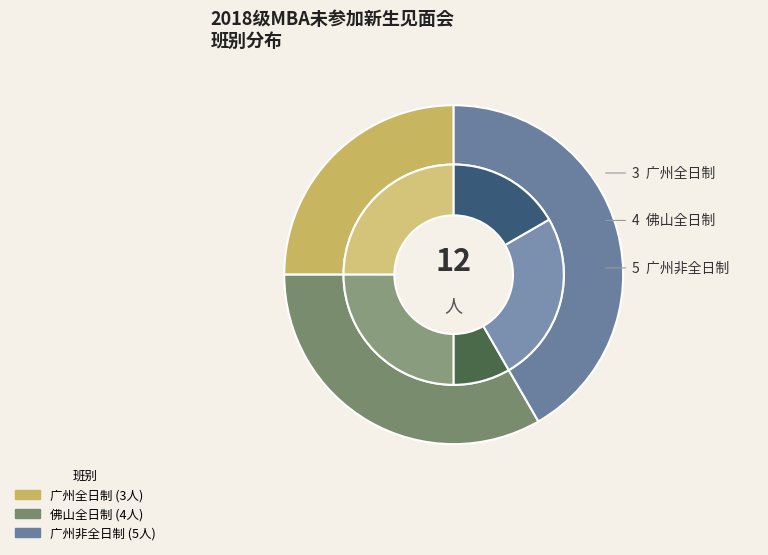

Between 佛山全日制 and 广州非全日制, which is larger?

广州非全日制